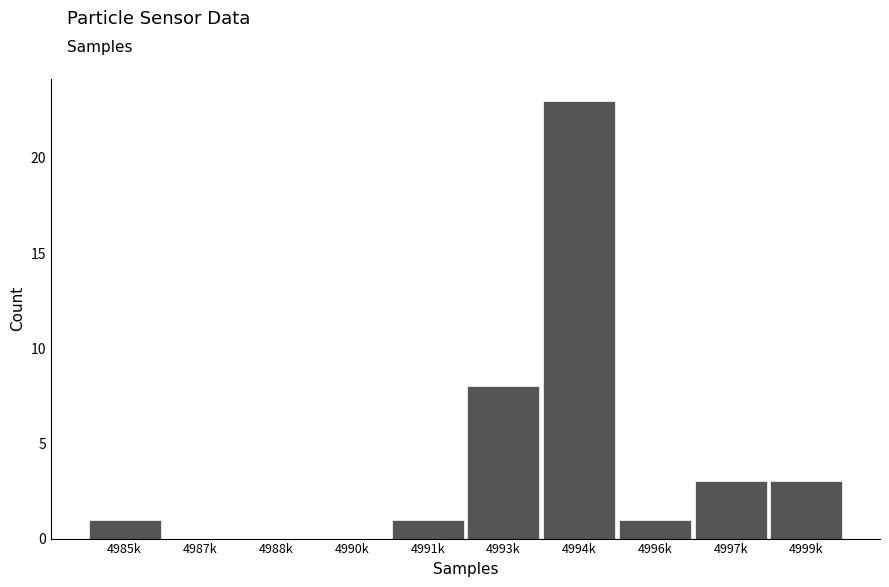

Reading left to right, what are all the values shown in this chart?

4985k=1	4987k=0	4988k=0	4990k=0	4991k=1	4993k=8	4994k=23	4996k=1	4997k=3	4999k=3